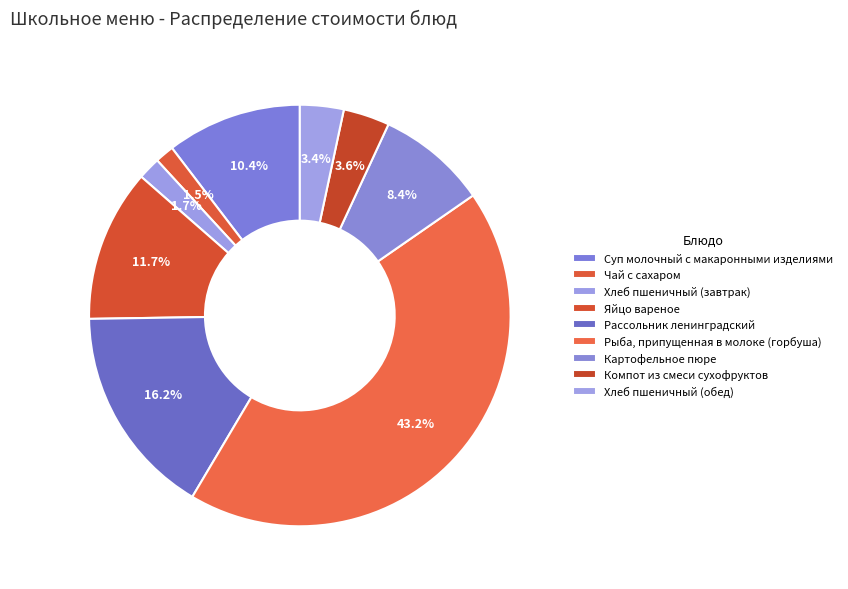

How much of the chart is everything except Хлеб пшеничный (завтрак)?

98.3%